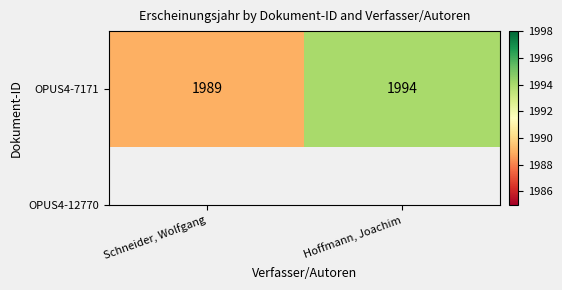

Between Schneider, Wolfgang and Hoffmann, Joachim, which is larger?

Hoffmann, Joachim